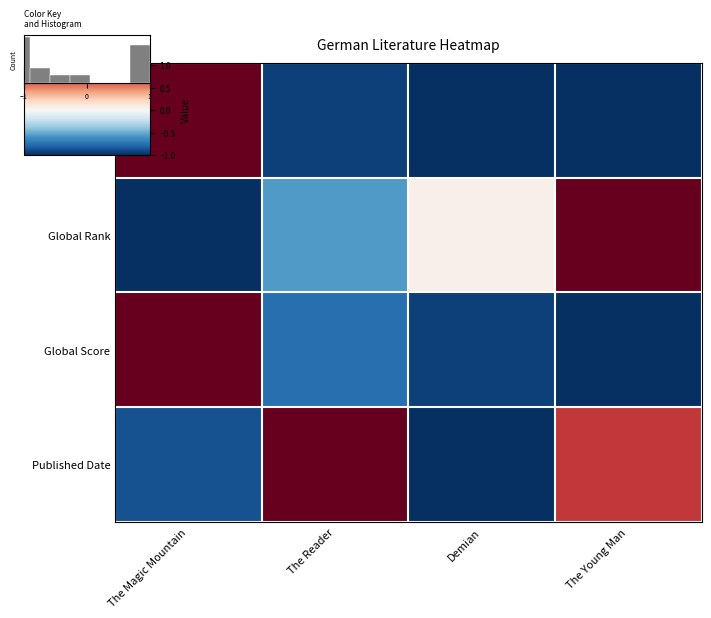

List the labels in order of Published Date value, smallest first.

Demian, The Magic Mountain, The Young Man, The Reader